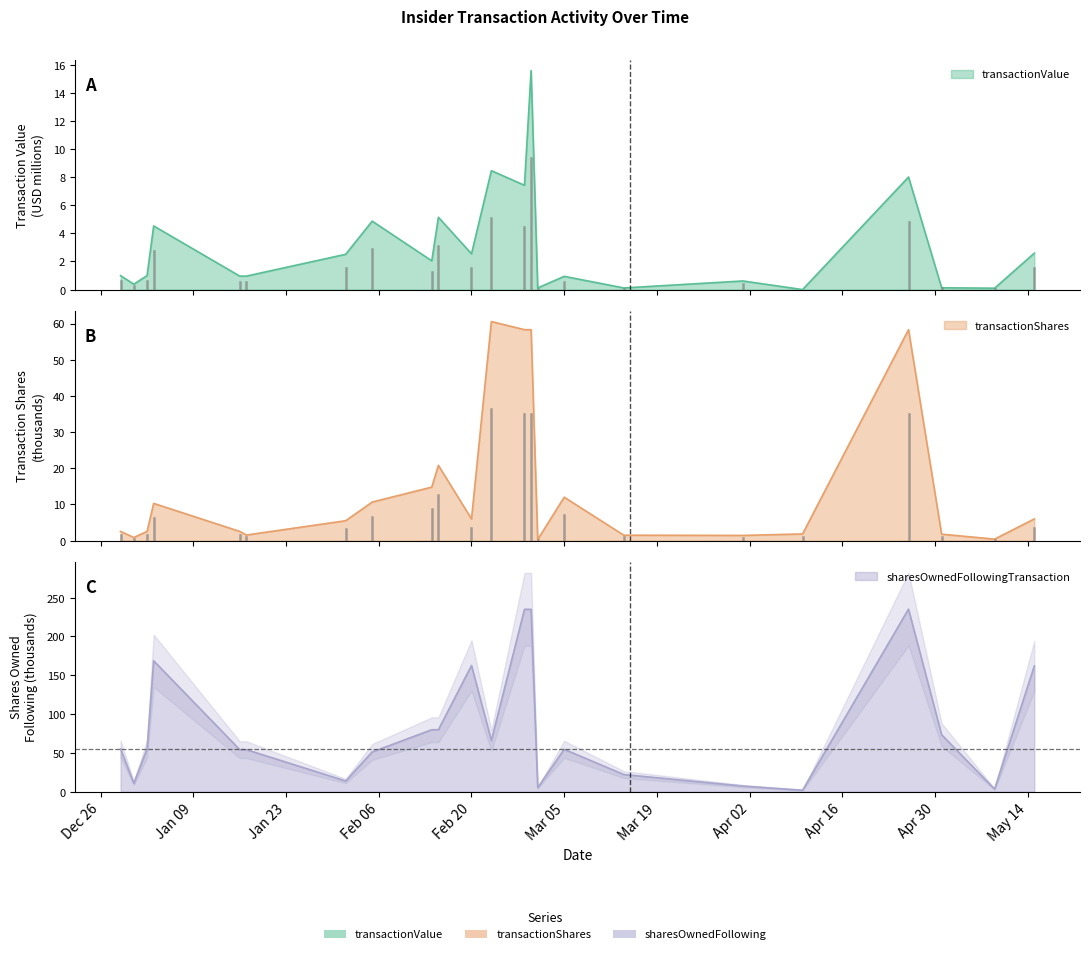

What is the label of the 19th point from the right?

2024-01-16